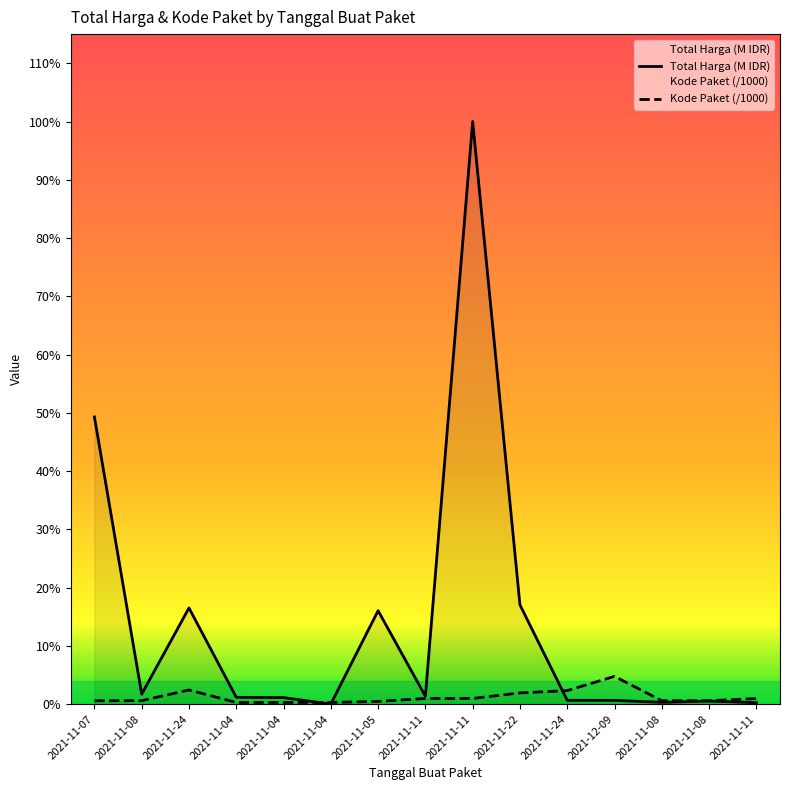

Rank the categories by Total Harga value from highest to lowest.

2021-11-11, 2021-11-07, 2021-11-22, 2021-11-24, 2021-11-05, 2021-11-08, 2021-11-11, 2021-11-04, 2021-11-04, 2021-11-24, 2021-12-09, 2021-11-08, 2021-11-08, 2021-11-11, 2021-11-04